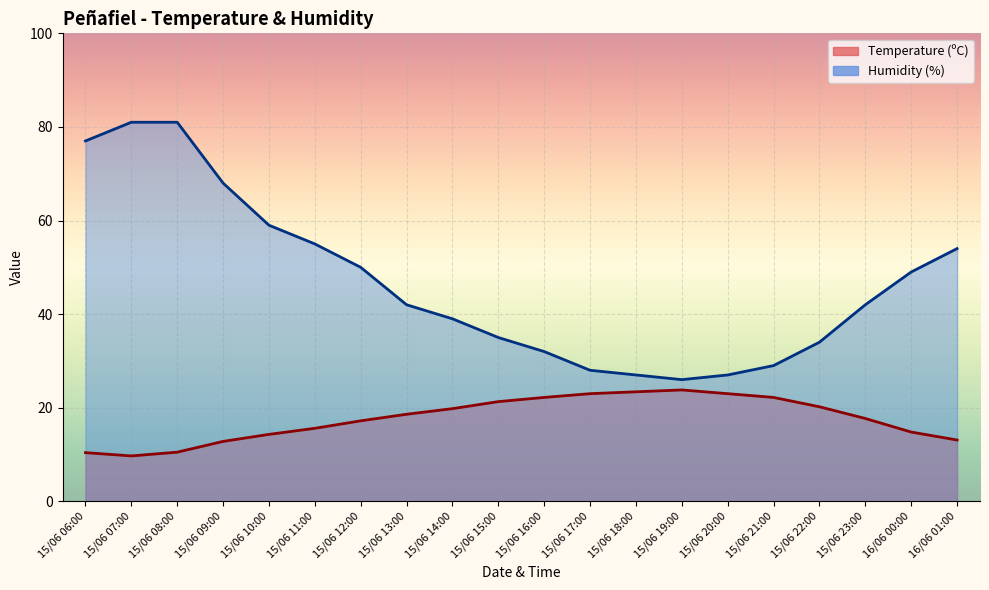

Is it true that Humidity (%) equals 42.0 at 15/06 23:00?

True